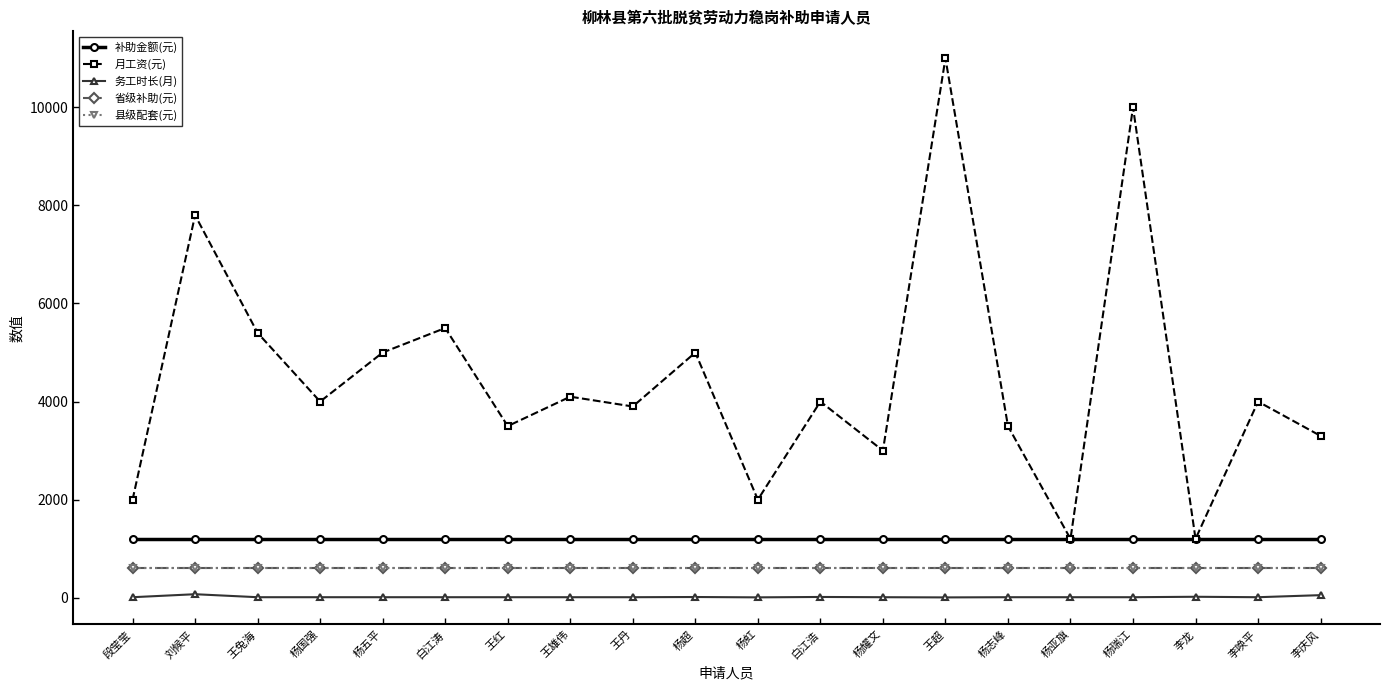

Does the chart have visible grid lines?

No